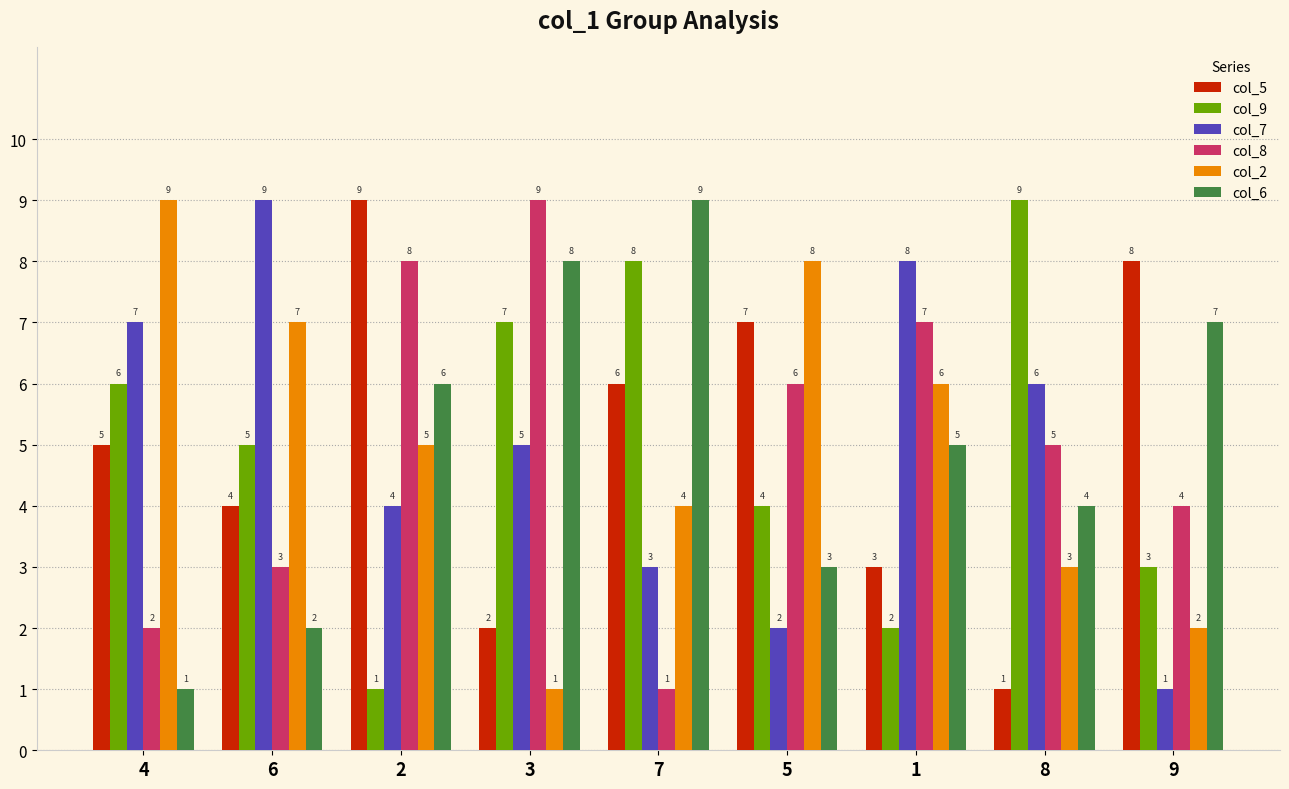

What is the minimum value shown in the chart?

1